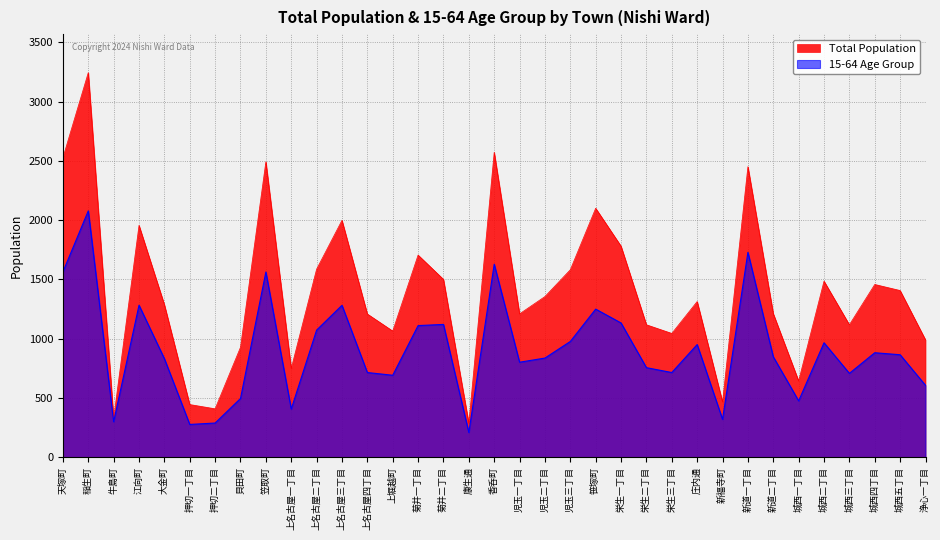

Reading left to right, what are all the values shown in this chart?

Total Population: 天塚町=2527	稲生町=3245	牛島町=329	江向町=1957	大金町=1288	押切一丁目=445	押切二丁目=409	貝田町=928	笠取町=2493	上名古屋一丁目=749	上名古屋二丁目=1587	上名古屋三丁目=1999	上名古屋四丁目=1209	上堀越町=1065	菊井一丁目=1706	菊井二丁目=1501	康生通=287	香呑町=2573	児玉一丁目=1210	児玉二丁目=1356	児玉三丁目=1582	笹塚町=2101	栄生一丁目=1781	栄生二丁目=1118	栄生三丁目=1045	庄内通=1314	新福寺町=467	新道一丁目=2452	新道二丁目=1212	城西一丁目=644	城西二丁目=1486	城西三丁目=1118	城西四丁目=1458	城西五丁目=1407	浄心一丁目=991
15-64 Age Group: 天塚町=1564	稲生町=2079	牛島町=300	江向町=1283	大金町=832	押切一丁目=277	押切二丁目=289	貝田町=496	笠取町=1563	上名古屋一丁目=407	上名古屋二丁目=1073	上名古屋三丁目=1282	上名古屋四丁目=715	上堀越町=692	菊井一丁目=1111	菊井二丁目=1121	康生通=209	香呑町=1629	児玉一丁目=802	児玉二丁目=837	児玉三丁目=977	笹塚町=1250	栄生一丁目=1133	栄生二丁目=756	栄生三丁目=715	庄内通=951	新福寺町=320	新道一丁目=1729	新道二丁目=848	城西一丁目=476	城西二丁目=966	城西三丁目=708	城西四丁目=882	城西五丁目=865	浄心一丁目=607